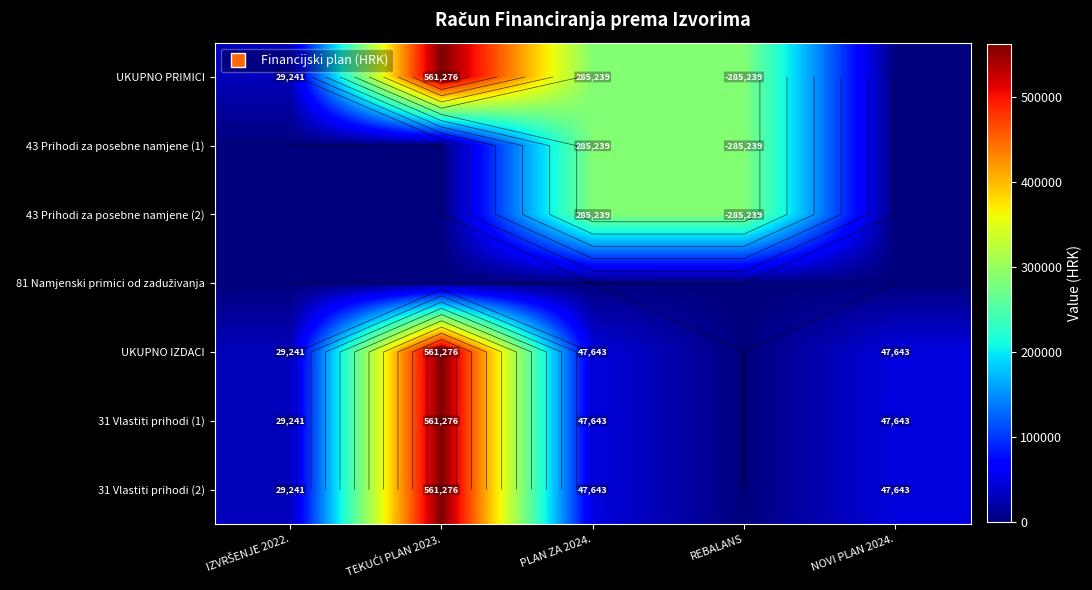

Which series changed the most between PLAN ZA 2024. and NOVI PLAN 2024.?

UKUPNO PRIMICI